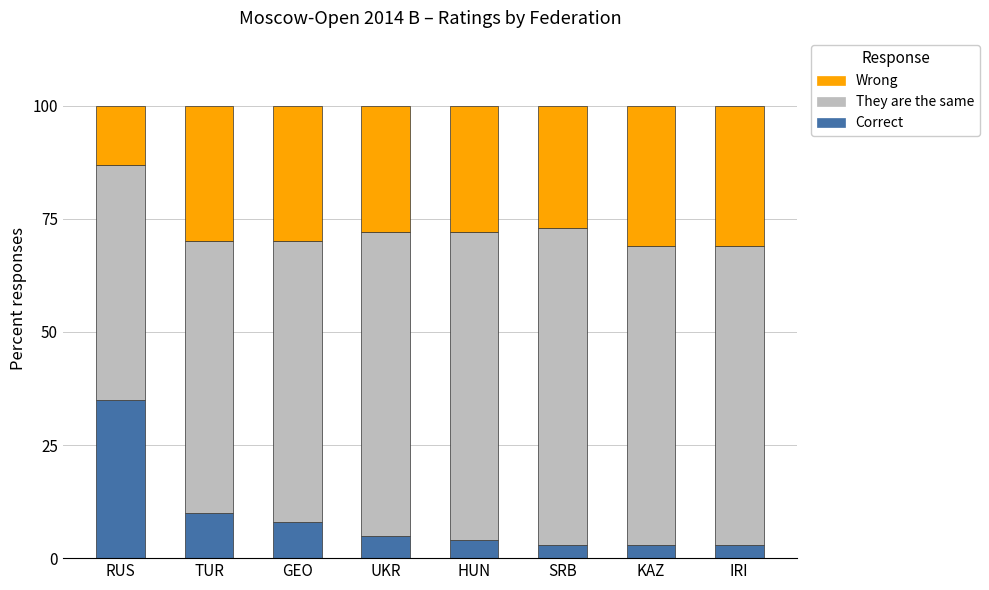

What is the highest value of the Correct series?

35